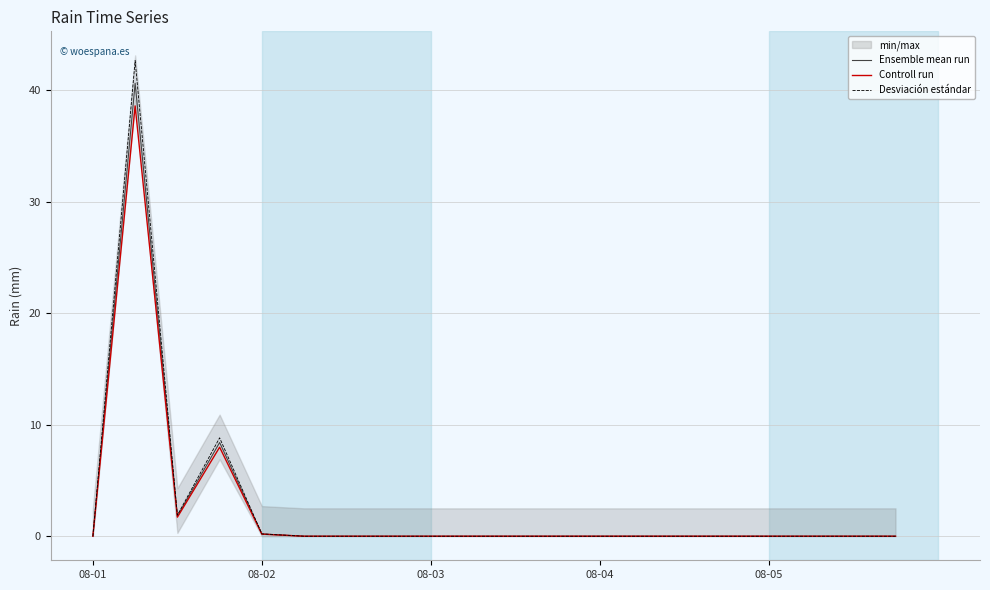

What are all the series names shown in the legend?

Ensemble mean run, Controll run, Desviación estándar